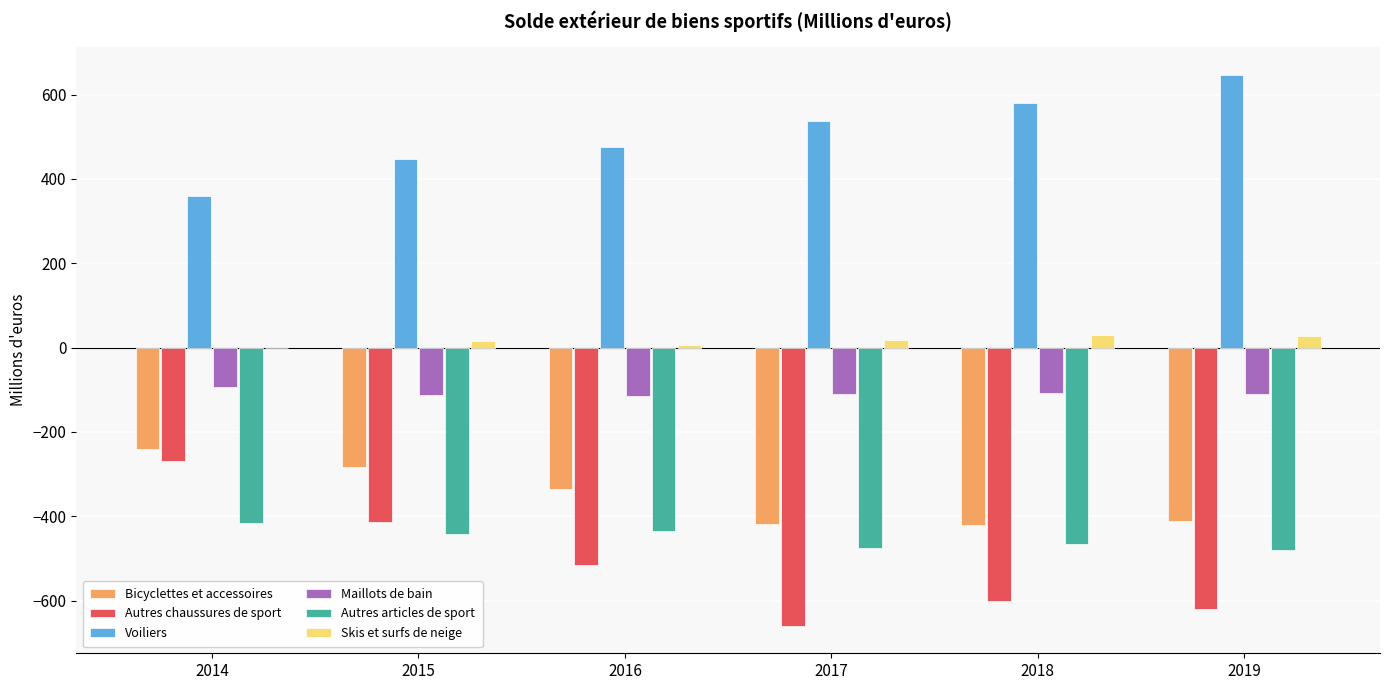

What is the greatest value displayed?

647.0